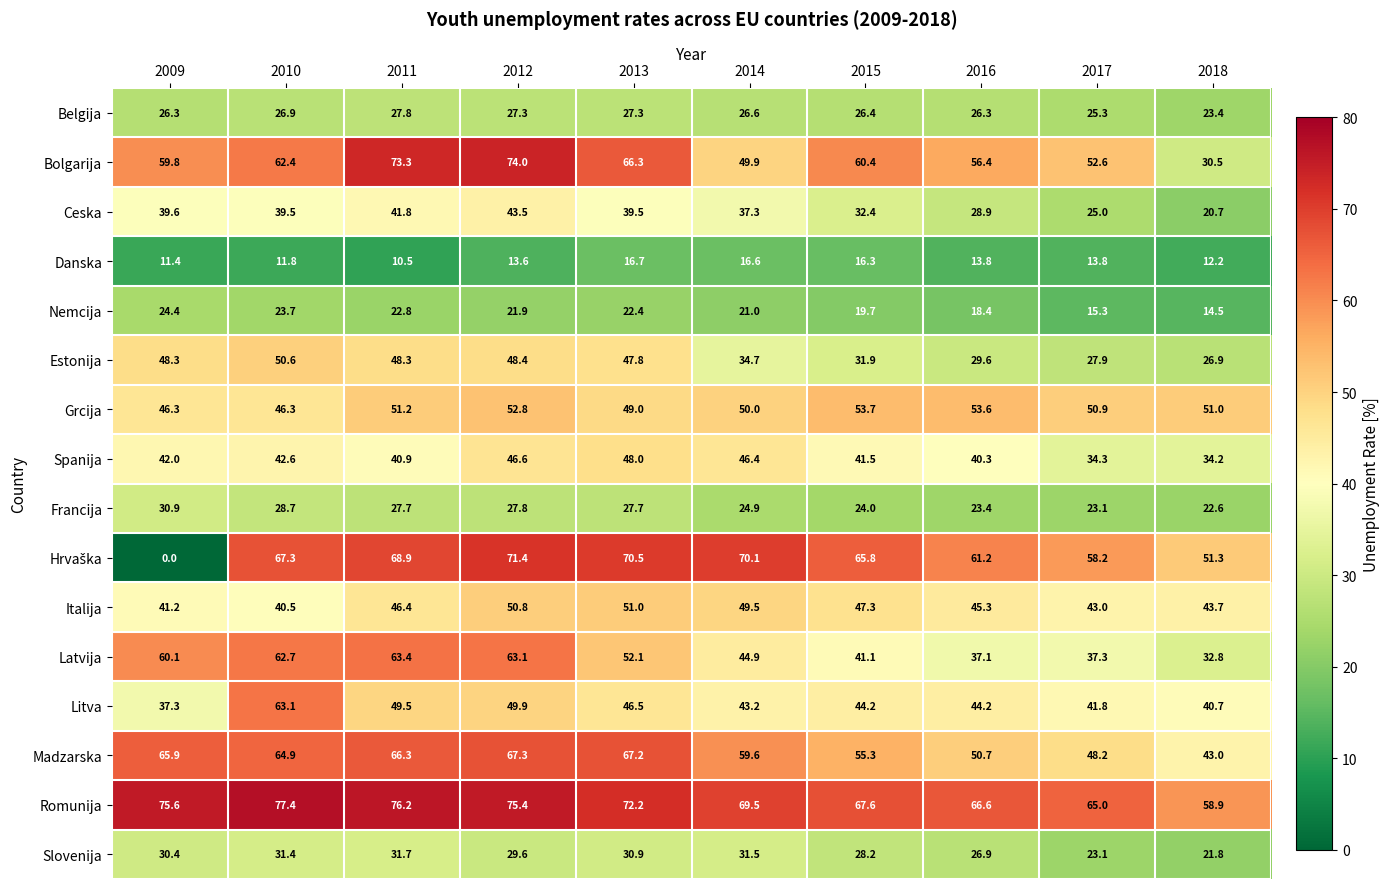

What is the average value of the Bolgarija series?

58.6